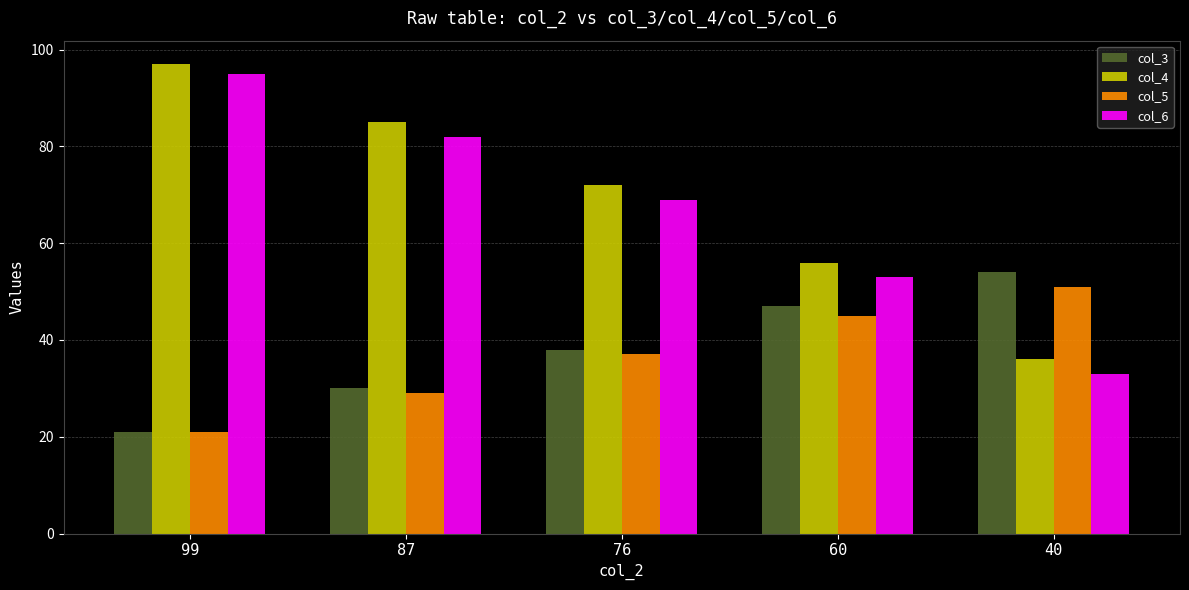

Which series has the largest total across all categories?

col_4